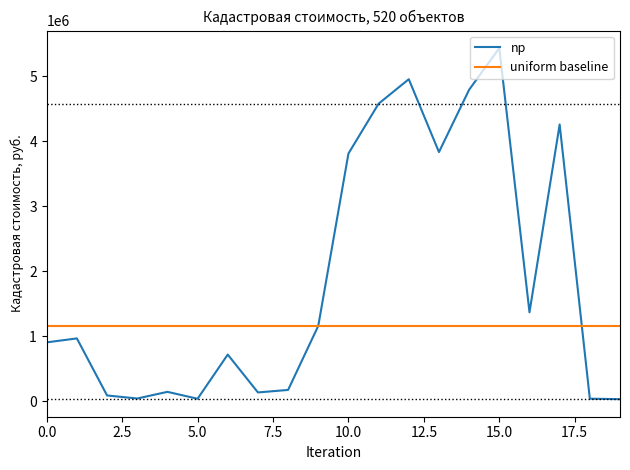

Which series has the largest total across all categories?

np